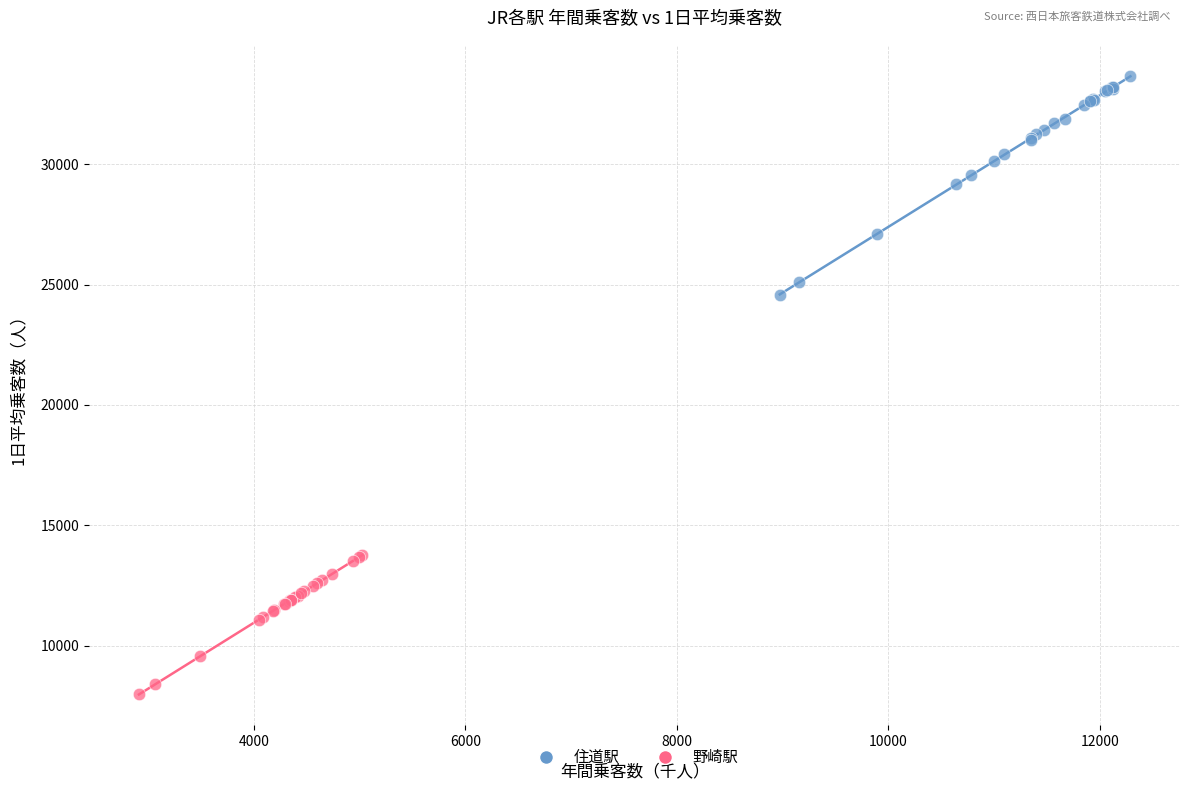

Which series has the largest Y range (max minus min)?

住道駅